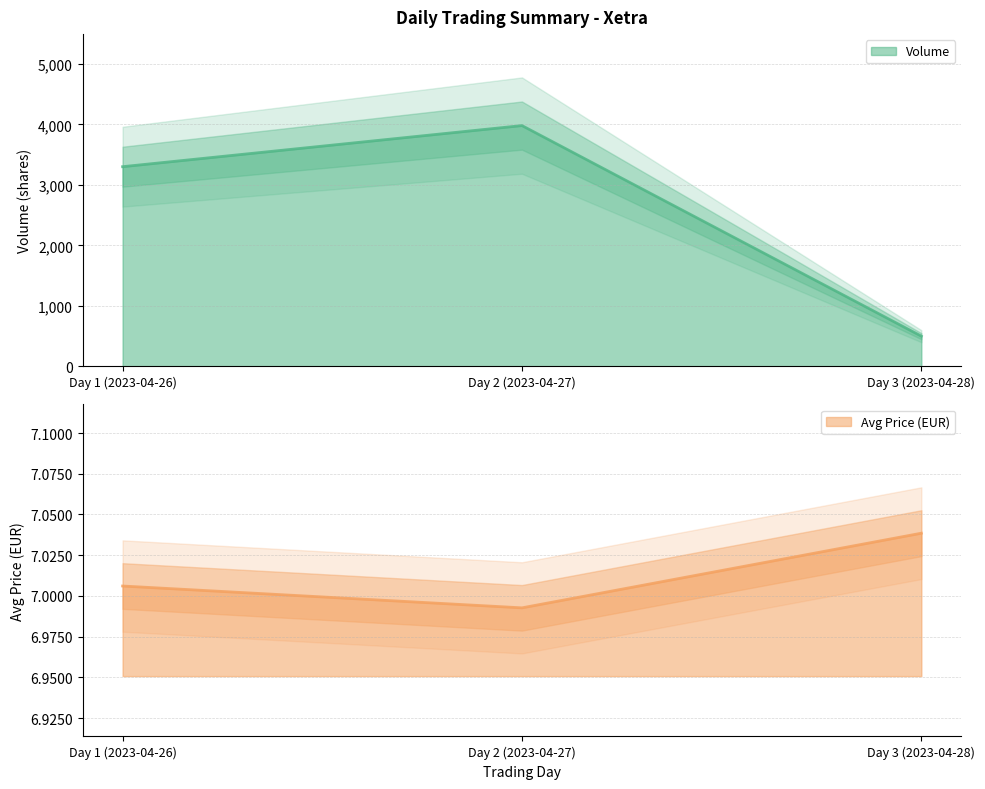

Rank the categories by Avg Price value from lowest to highest.

Day 2 (2023-04-27), Day 1 (2023-04-26), Day 3 (2023-04-28)